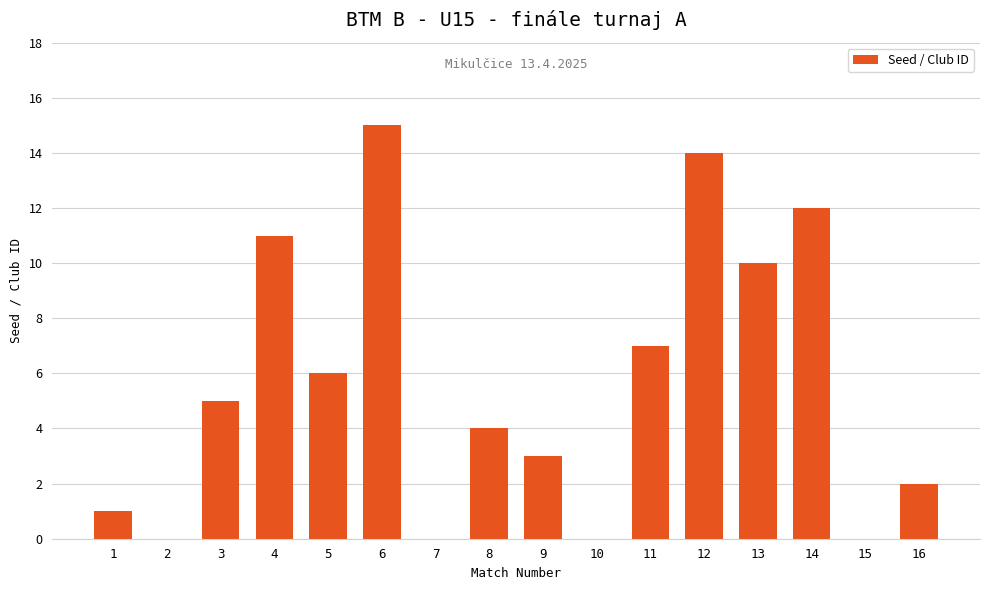

Reading left to right, list all the values displayed in this chart.

1	0	5	11	6	15	0	4	3	0	7	14	10	12	0	2